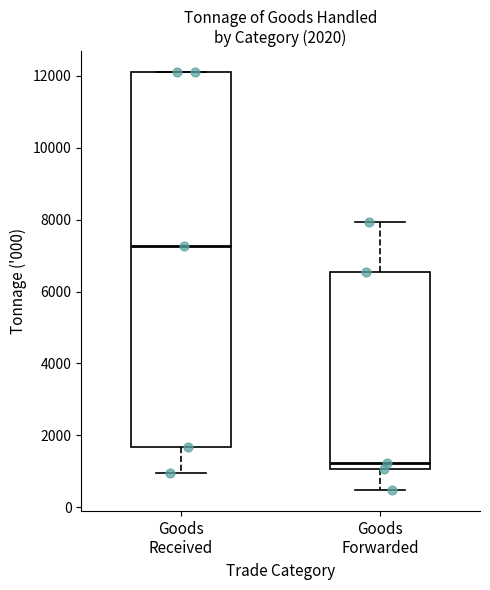

Comparing the boxes themselves (not the whiskers), which one is the tallest?

Goods Received